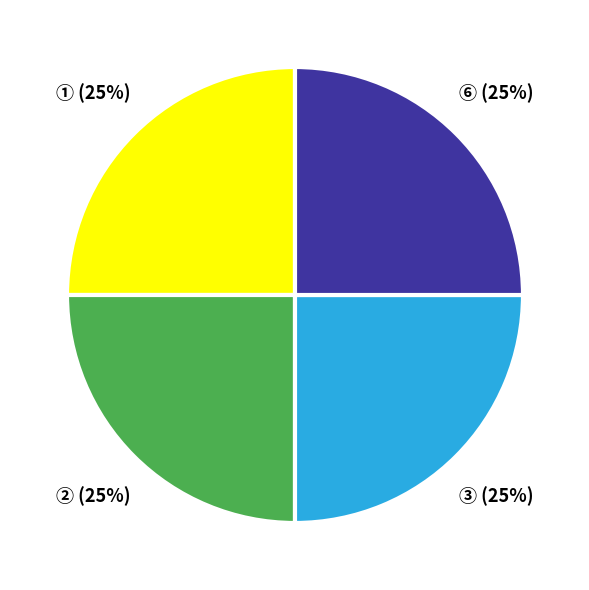

What is the ratio of the value at ① to the value at ②?

1.0